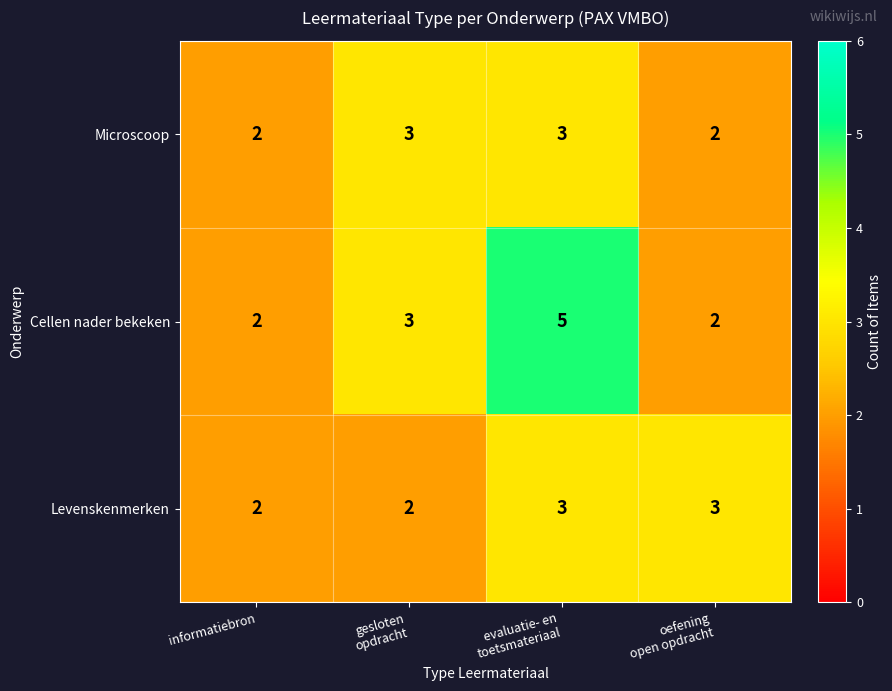

What is the maximum value shown in the chart?

5